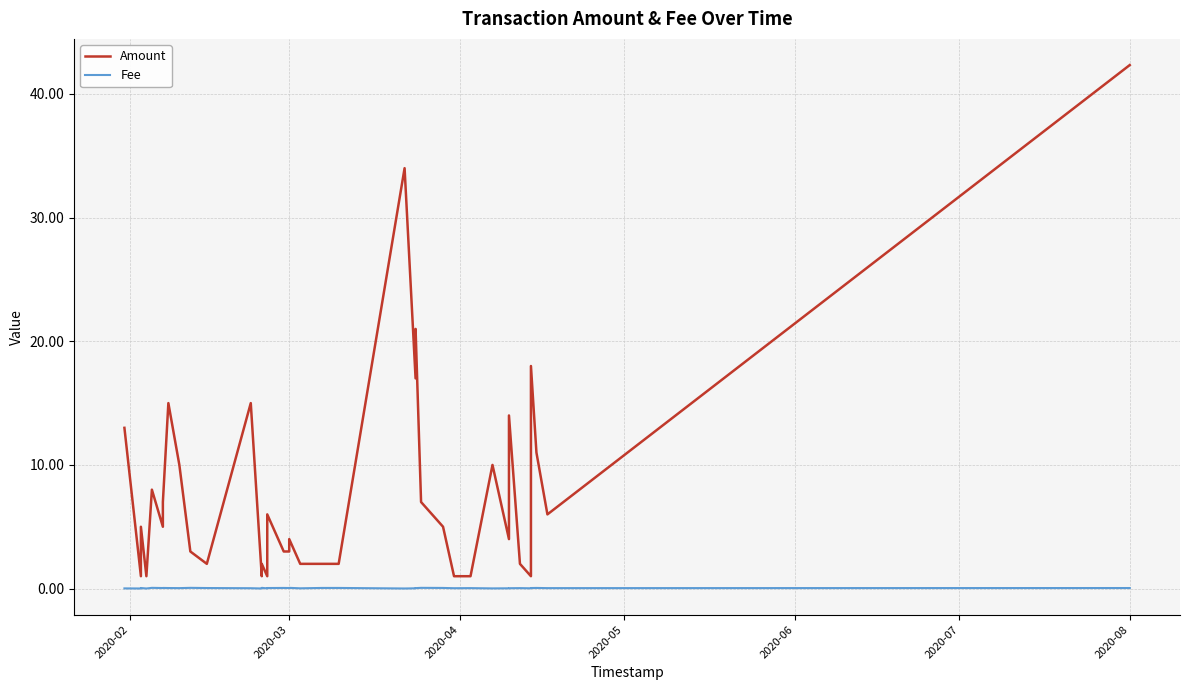

True or false: Fee and Amount intersect in this chart.

False